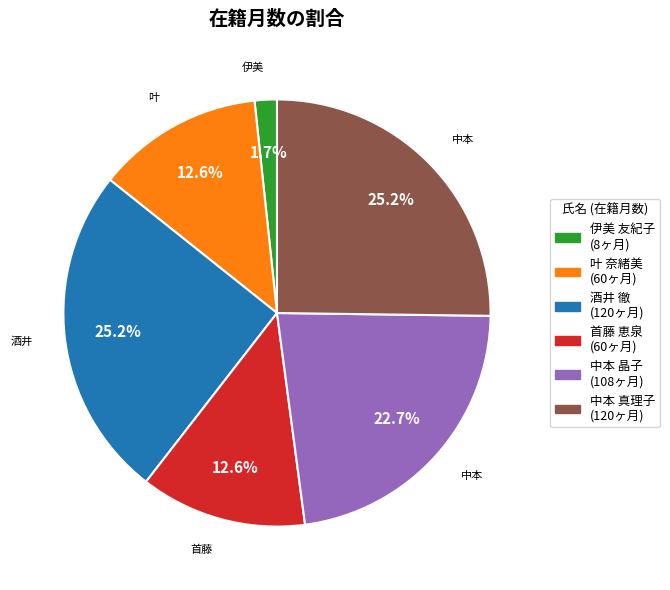

To the nearest percent, what is the average slice percentage?

17%